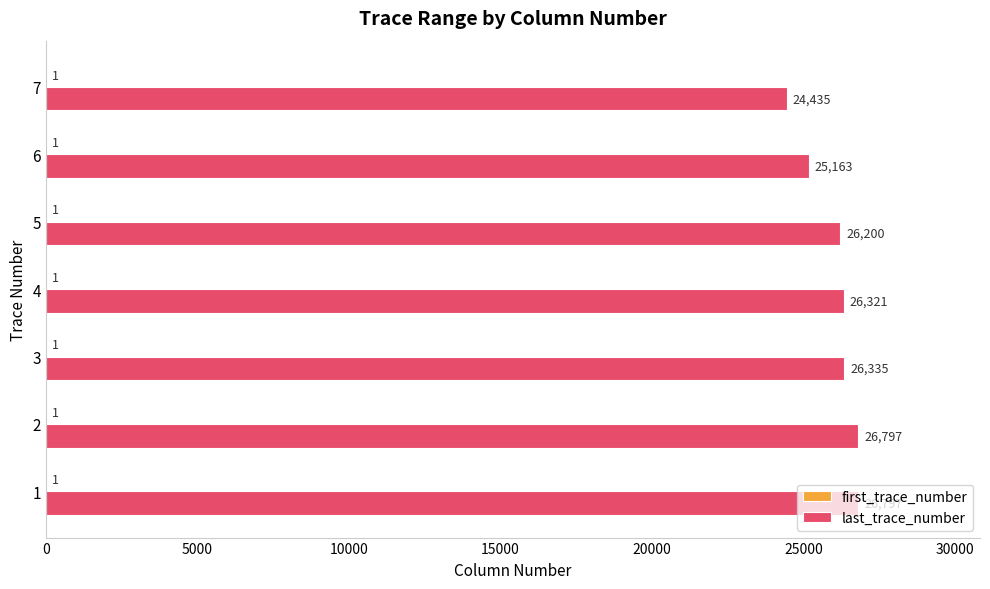

How many series are shown in this chart?

2